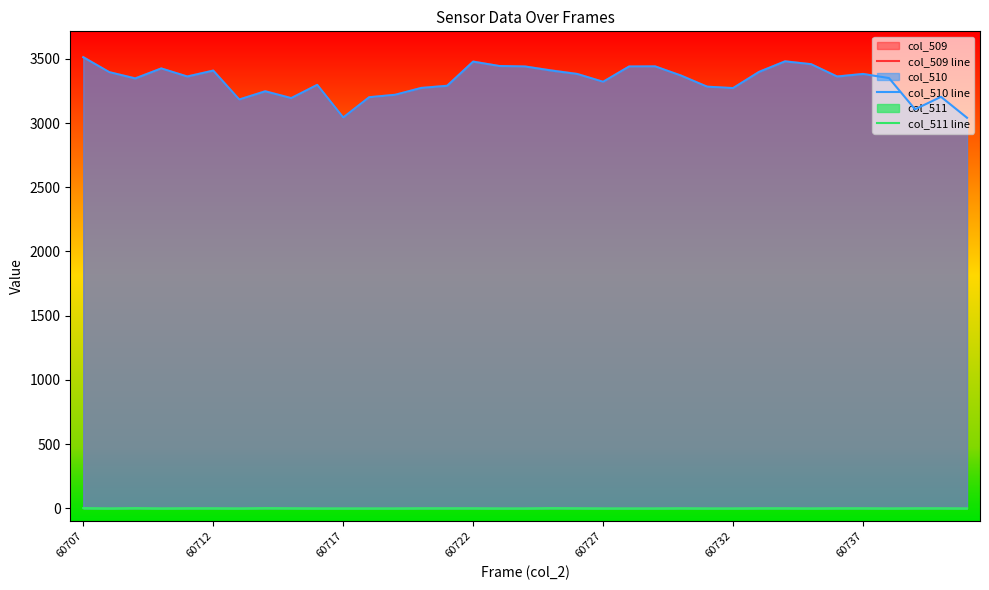

The value of col_510 line at 60712 is 4524. True or false?

False